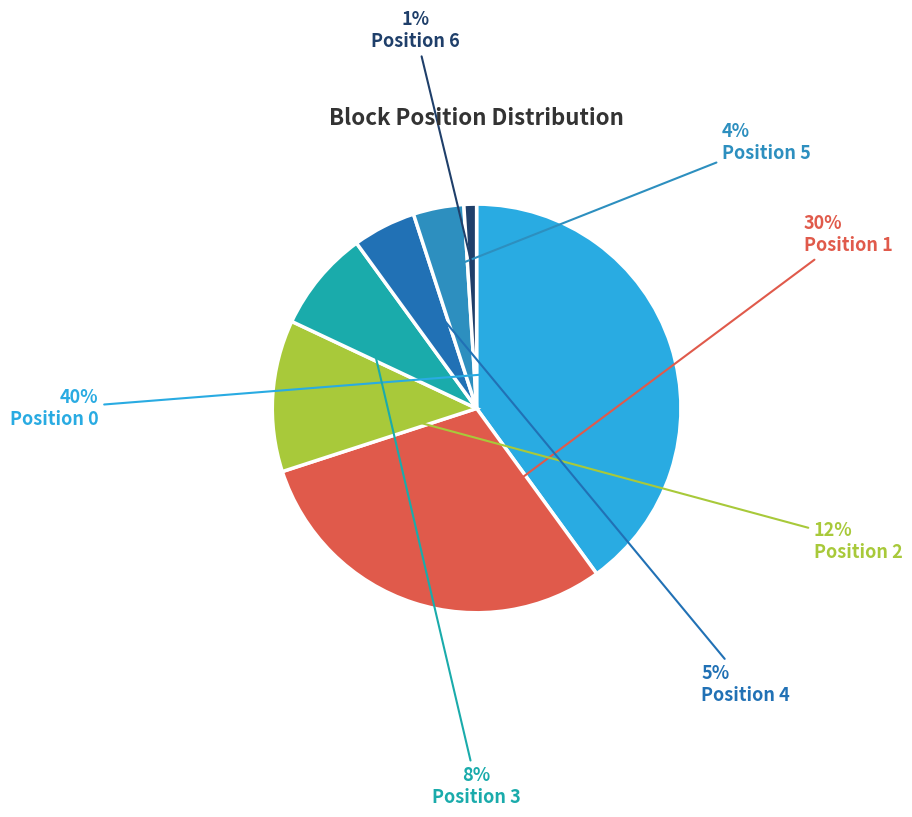

How many slices are in this pie chart?

7